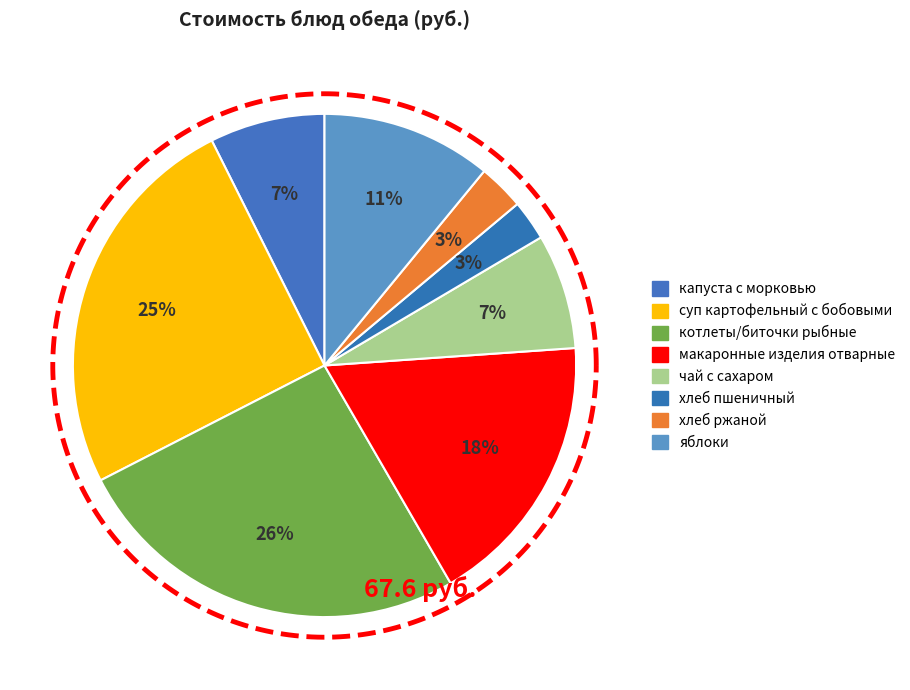

Which slice is the largest?

котлеты/биточки рыбные